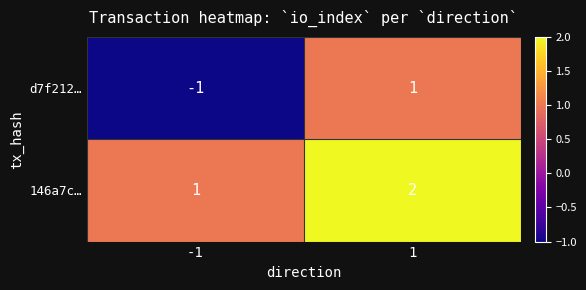

Between -1 and 1, which series saw the biggest shift?

d7f212…